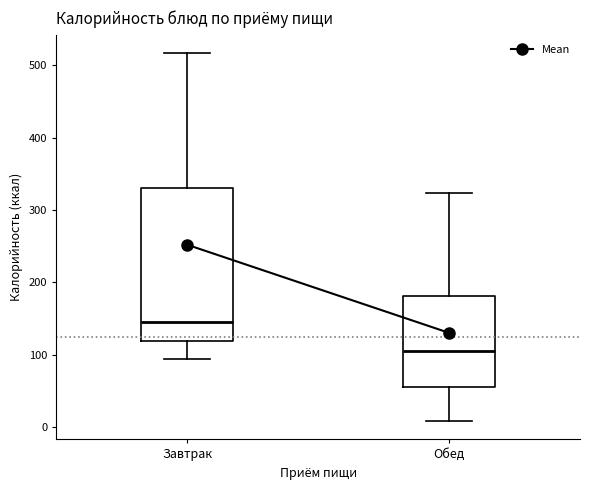

Which box has the lowest median line?

Обед